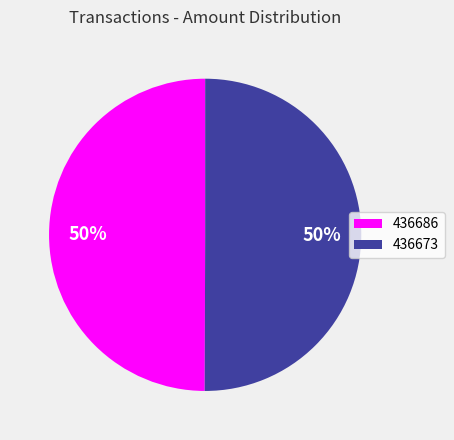

How many slices are in this pie chart?

2